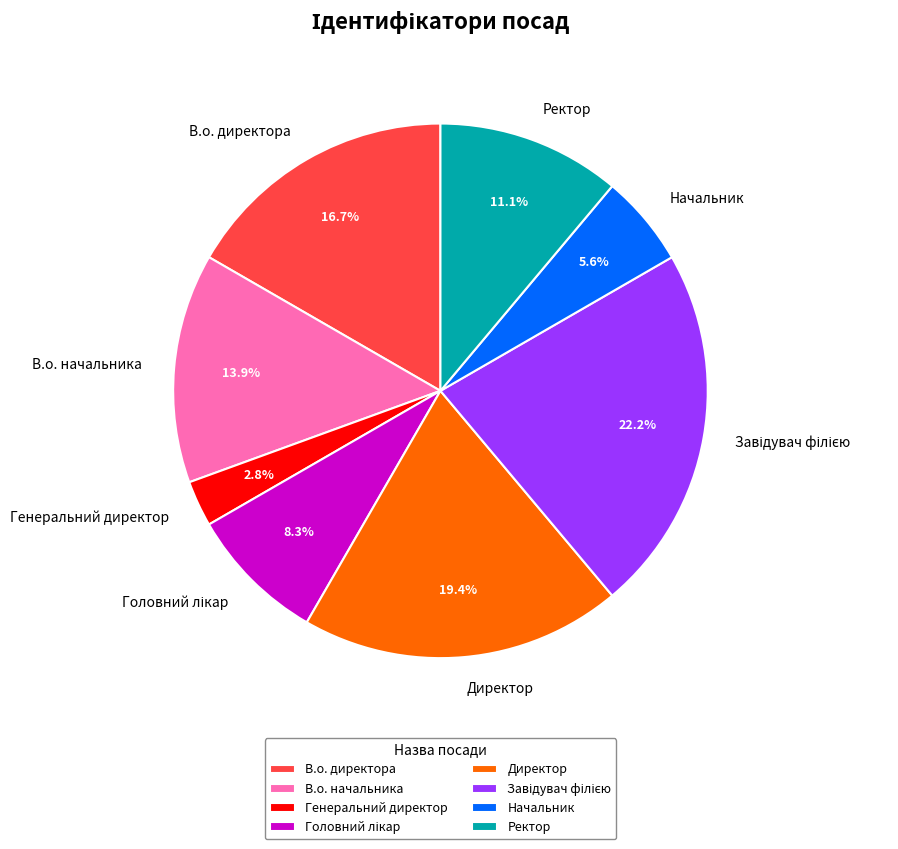

Combined, what portion of the pie is Директор and В.о. начальника?

33.3%